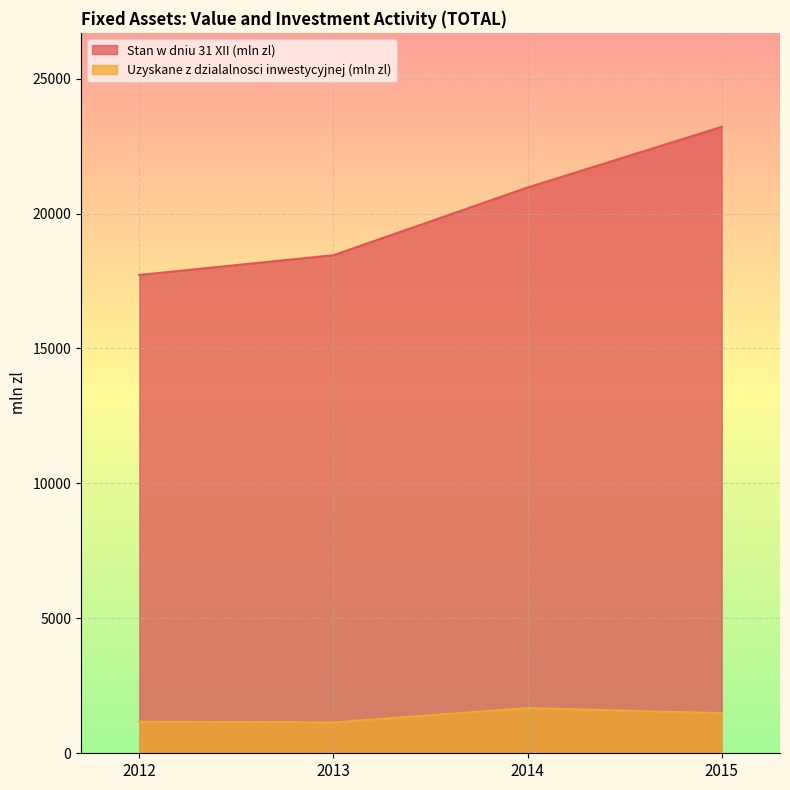

How many values in the Stan w dniu 31 XII (mln zl) series exceed 20965?

1